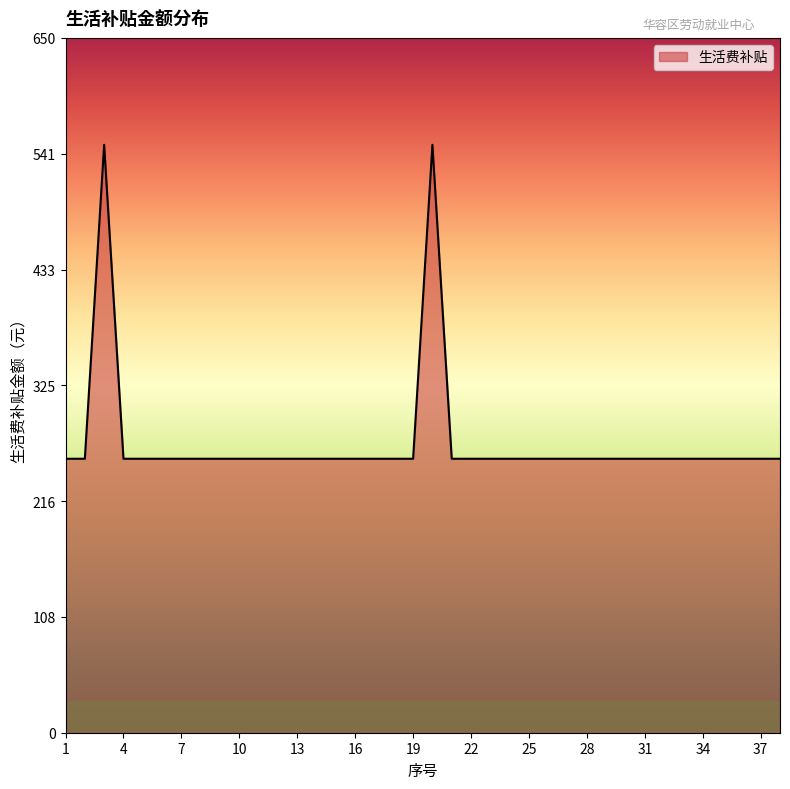

How many lines are shown in the chart?

1